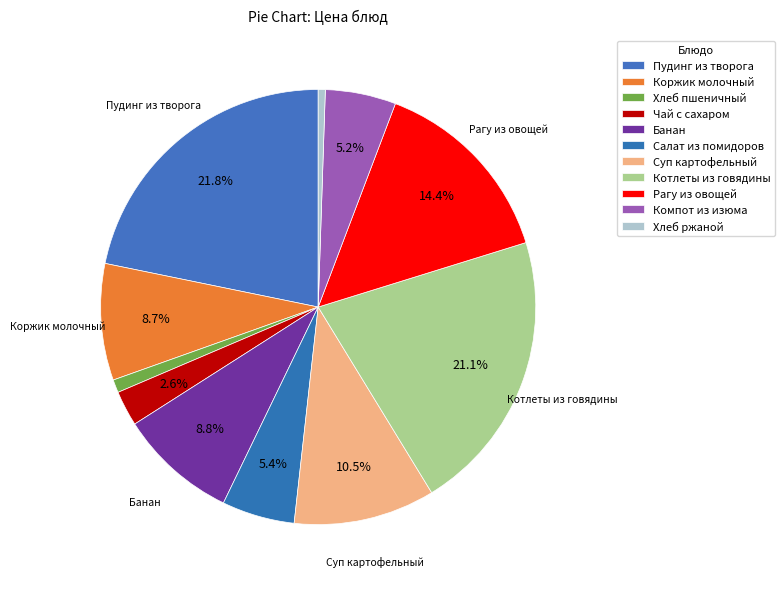

What is the total percentage of Суп картофельный and Компот из изюма?

15.7%